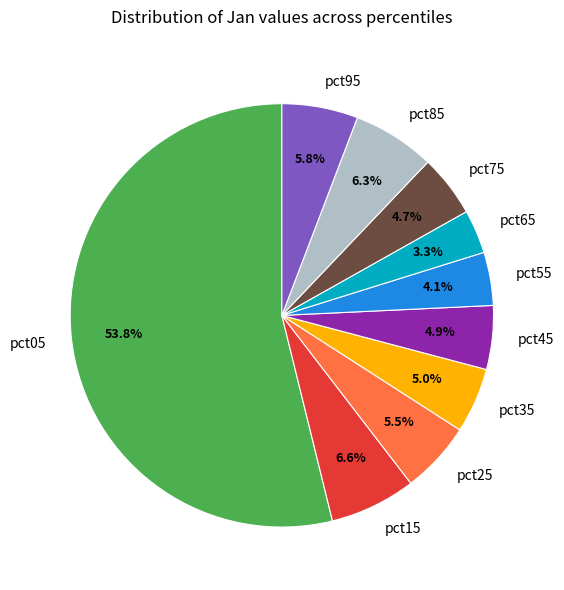

Combined, do pct35 and pct95 account for over 50%?

No